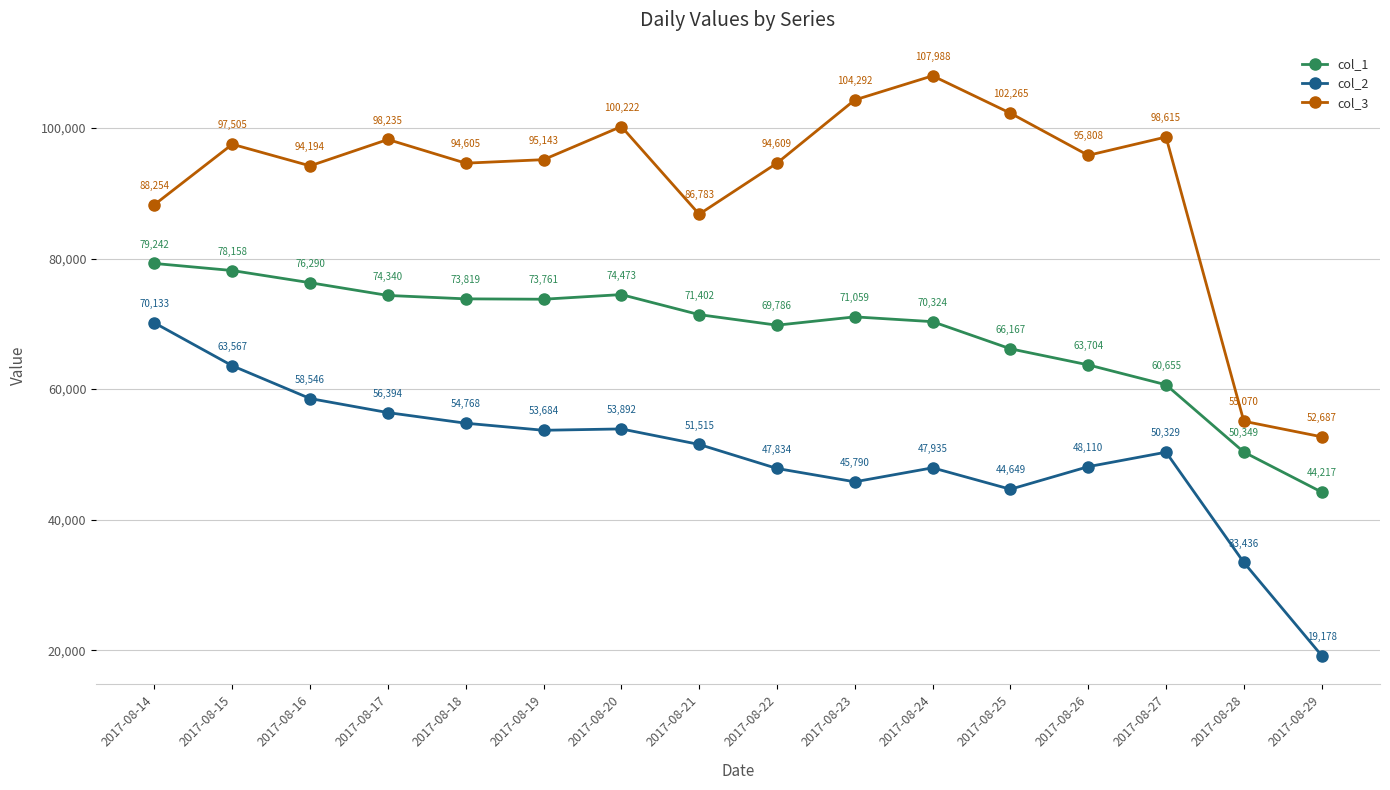

Where does the col_1 series first go above 71402?

2017-08-14